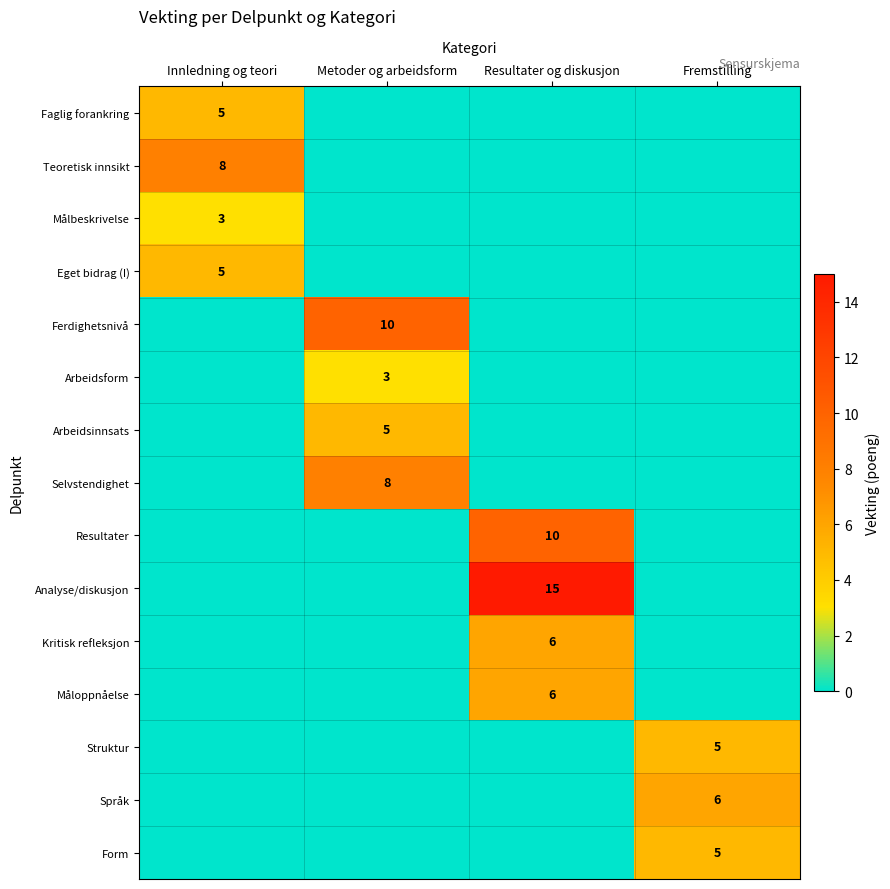

True or false: Arbeidsform has a value of 3 at Metoder og arbeidsform.

True